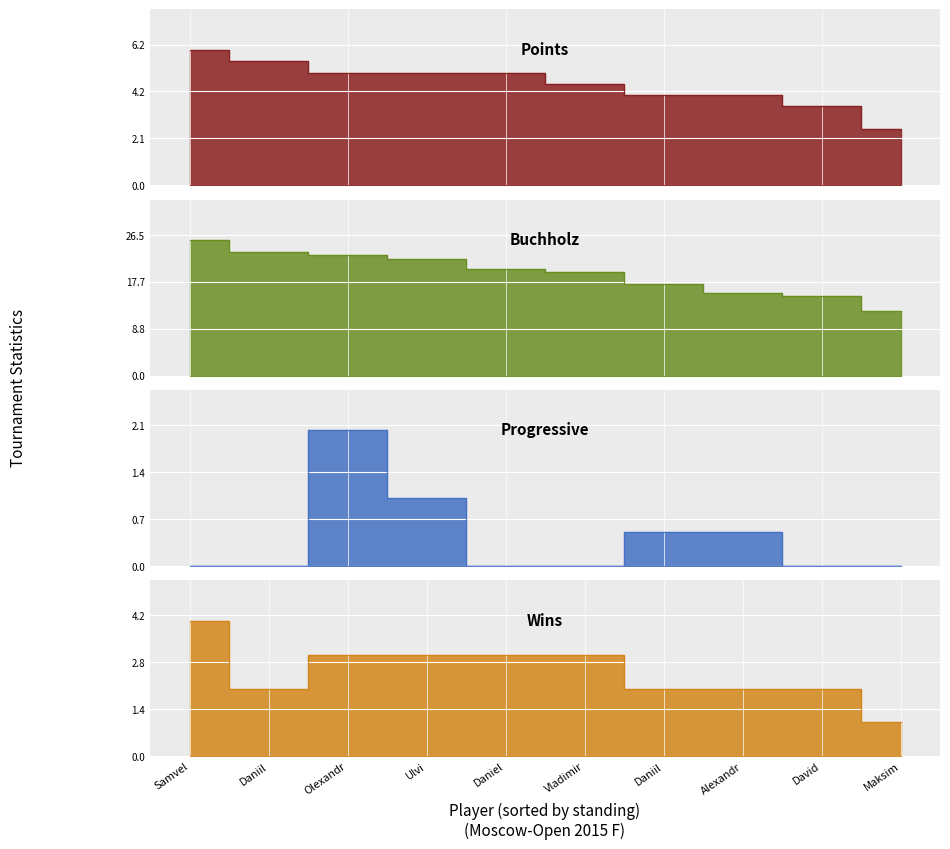

Reading right to left, transcribe all the data shown in this chart.

Points: 2.5	3.5	4.0	4.0	4.5	5.0	5.0	5.0	5.5	6.0
Buchholz: 12.2	15.0	15.5	17.2	19.5	20.0	22.0	22.8	23.2	25.5
Progressive: 0.0	0.0	0.5	0.5	0.0	0.0	1.0	2.0	0.0	0.0
Wins: 1.0	2.0	2.0	2.0	3.0	3.0	3.0	3.0	2.0	4.0